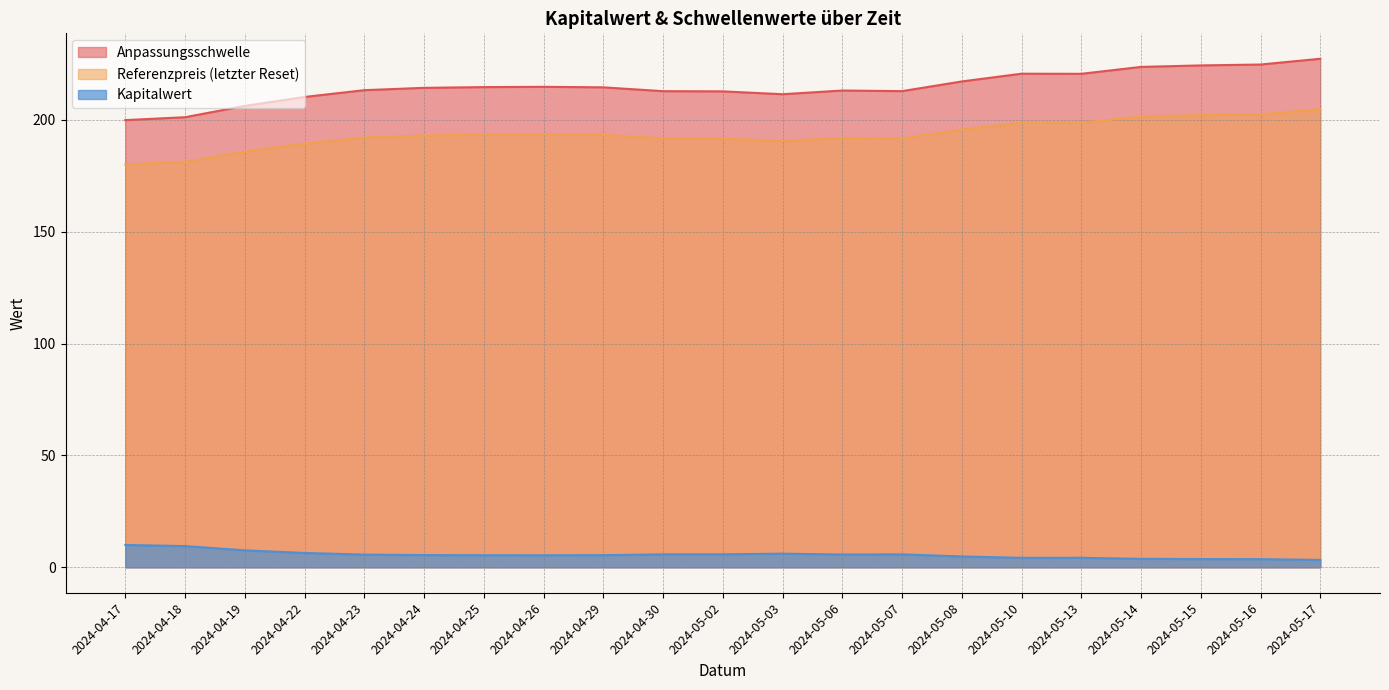

True or false: Anpassungsschwelle and Kapitalwert intersect in this chart.

False